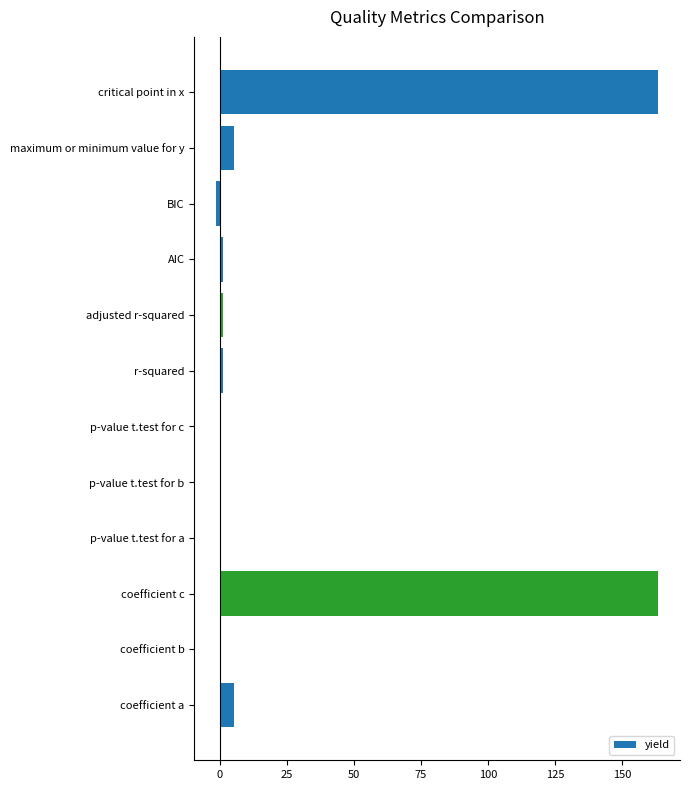

What is the greatest value displayed?

163.5